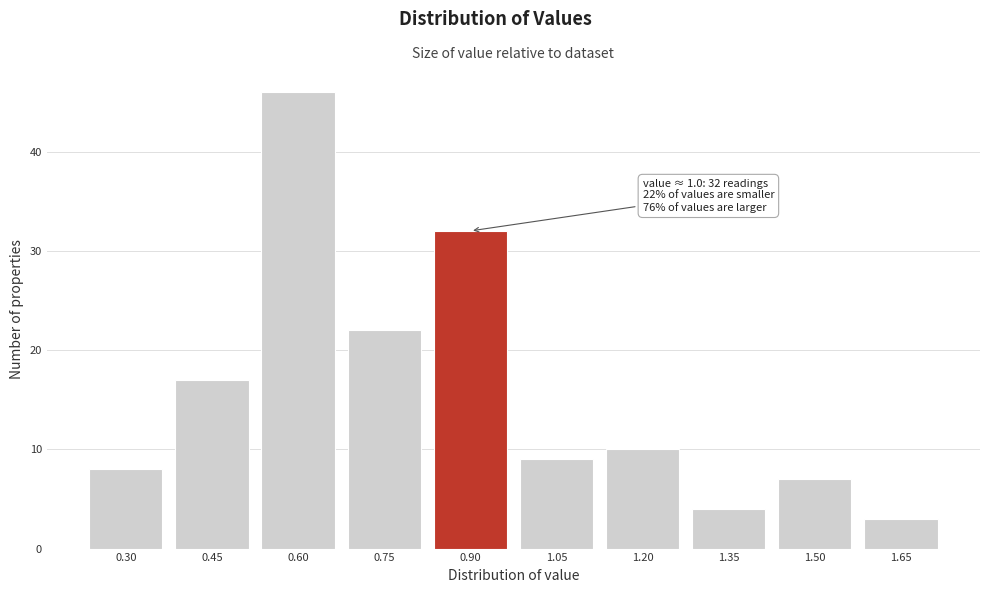

Reading left to right, extract all data points from this chart.

0.30=8	0.45=17	0.60=46	0.75=22	0.90=32	1.05=9	1.20=10	1.35=4	1.50=7	1.65=3